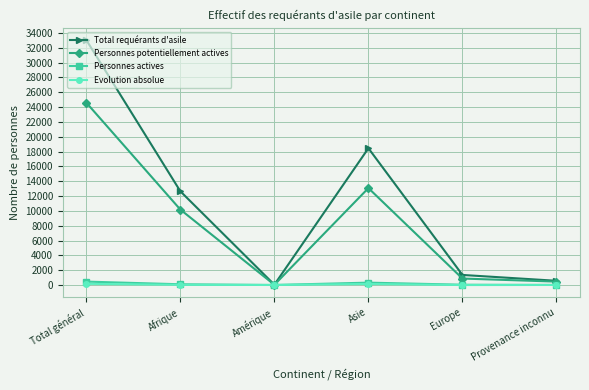

What is the sum of all Personnes actives values?

912